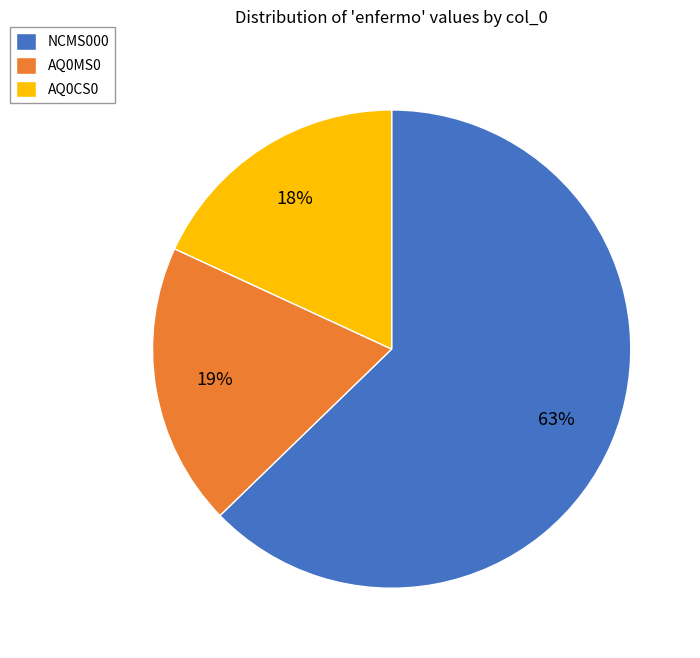

How many segments does this pie chart have?

3